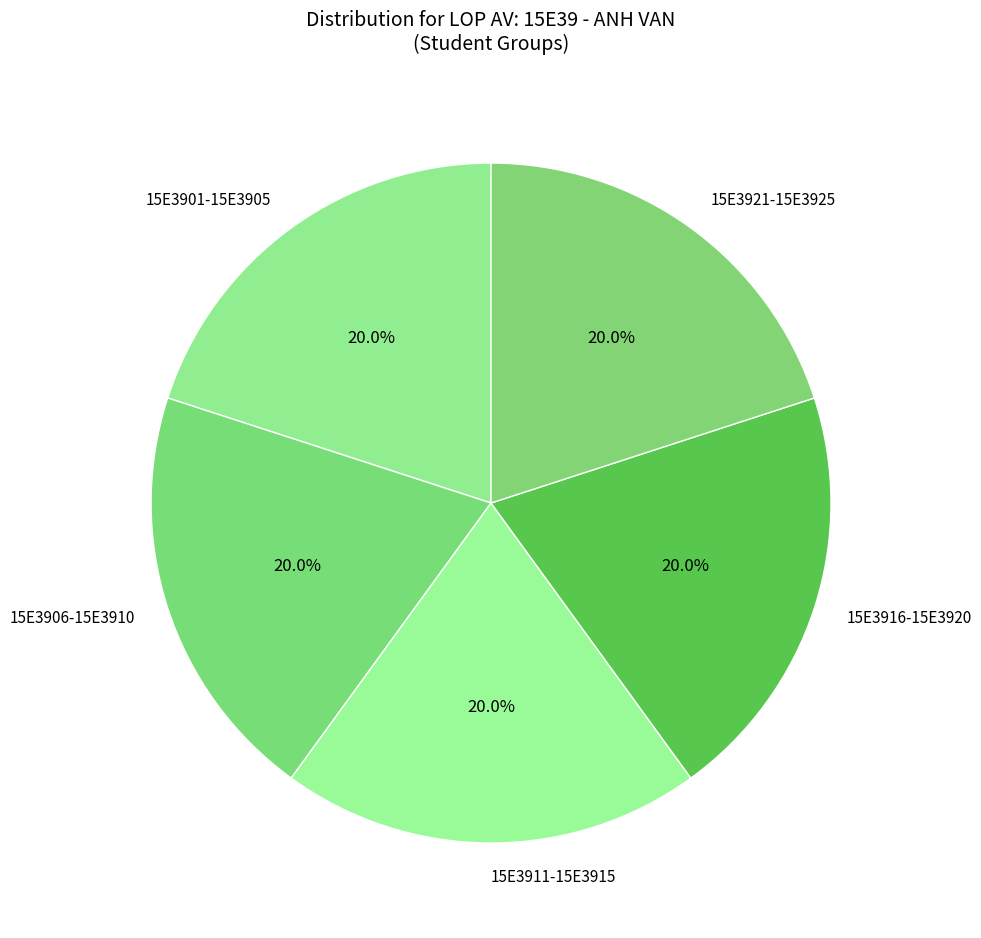

Does any single category account for the majority?

No